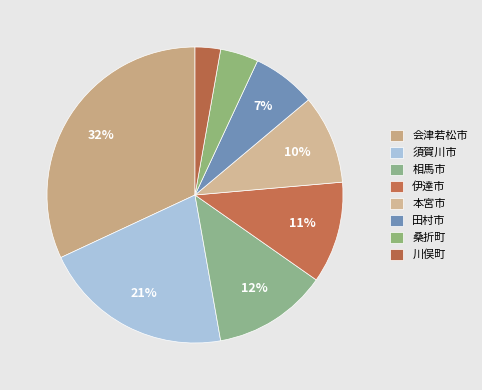

How many slices are in this pie chart?

8